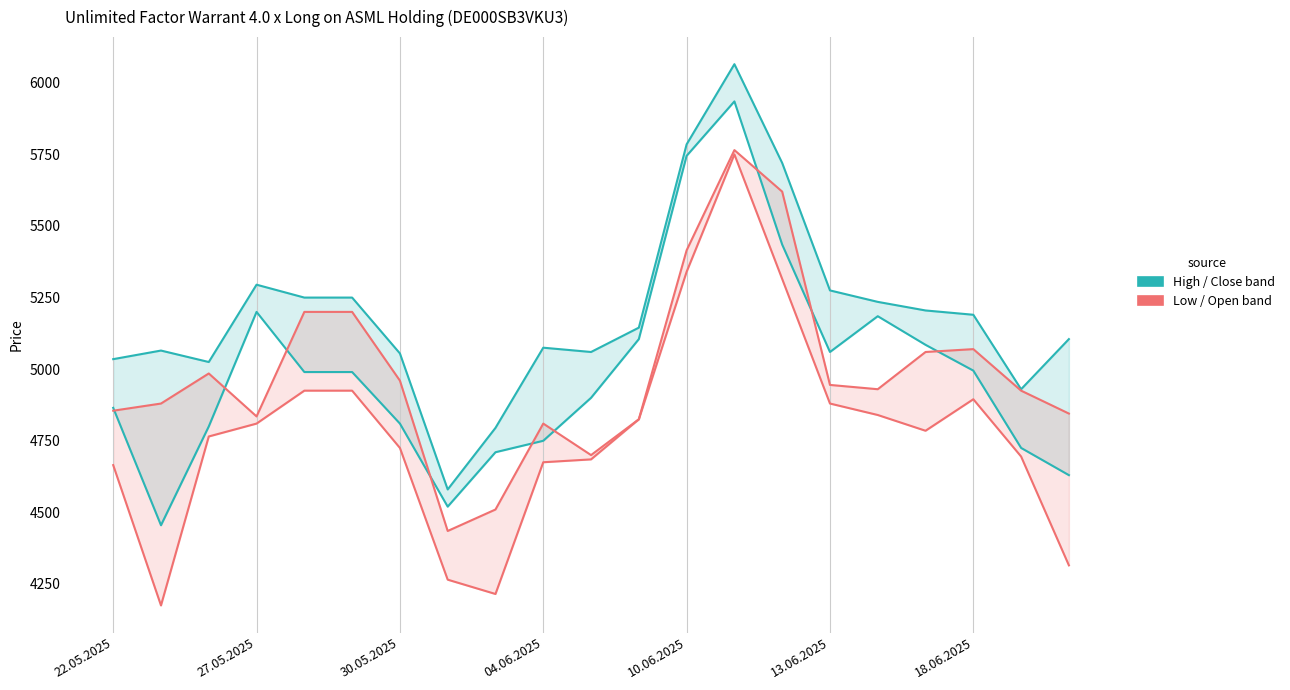

Reading left to right, extract all data points from this chart.

Open: 4855	4880	4985	4835	5200	5200	4960	4435	4510	4810	4700	4825	5415	5765	5620	4945	4930	5060	5070	4925	4845
High: 5035	5065	5025	5295	5250	5250	5055	4580	4795	5075	5060	5145	5785	6065	5720	5275	5235	5205	5190	4930	5105
Low: 4665	4175	4765	4810	4925	4925	4725	4265	4215	4675	4685	4825	5340	5750	5315	4880	4840	4785	4895	4695	4315
Close: 4865	4455	4800	5200	4990	4990	4810	4520	4710	4750	4900	5105	5745	5935	5435	5060	5185	5085	4995	4725	4630